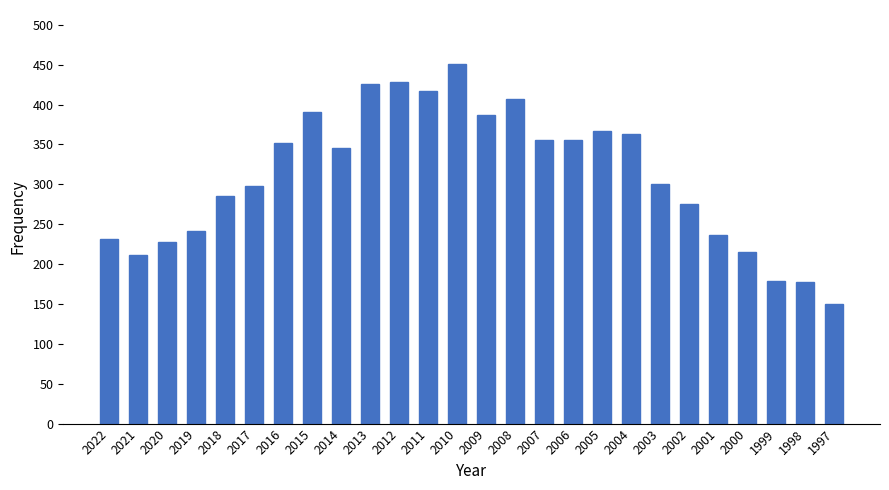

At which category does the chart reach its peak across all series?

2010